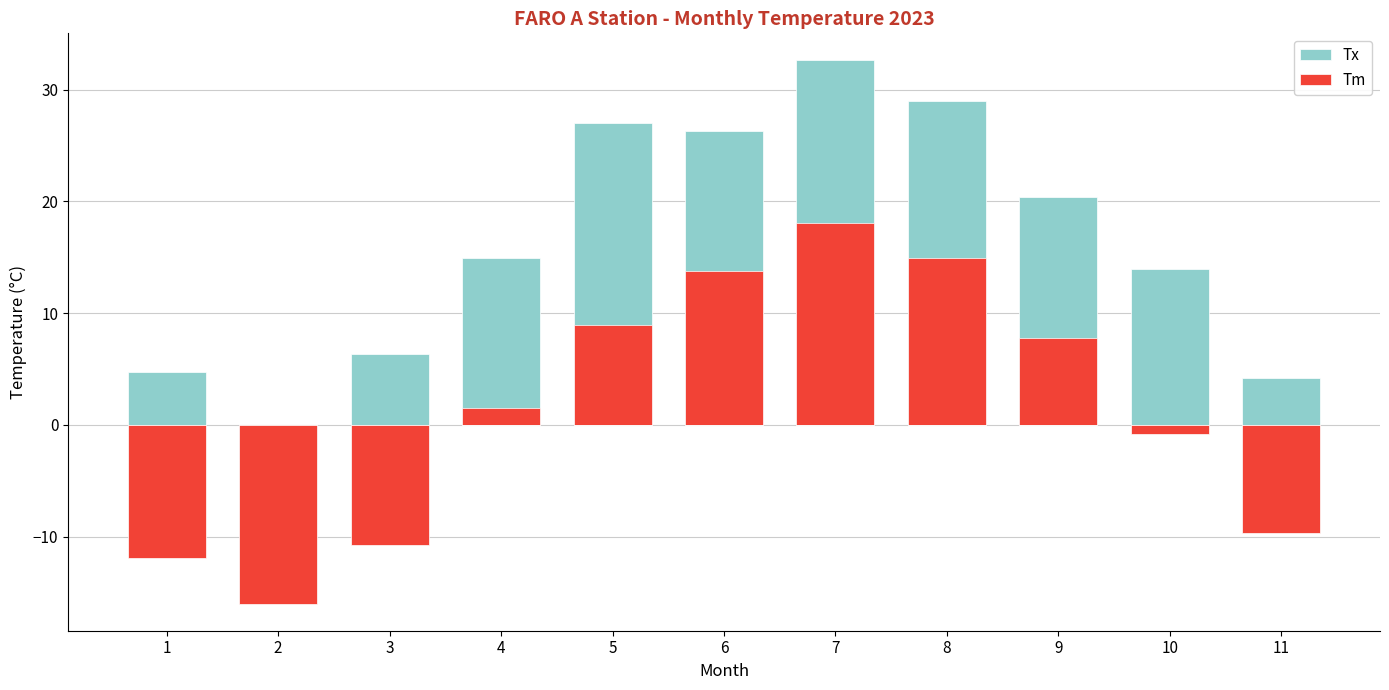

Rank the series by their average value, from highest to lowest.

Tx, Tm